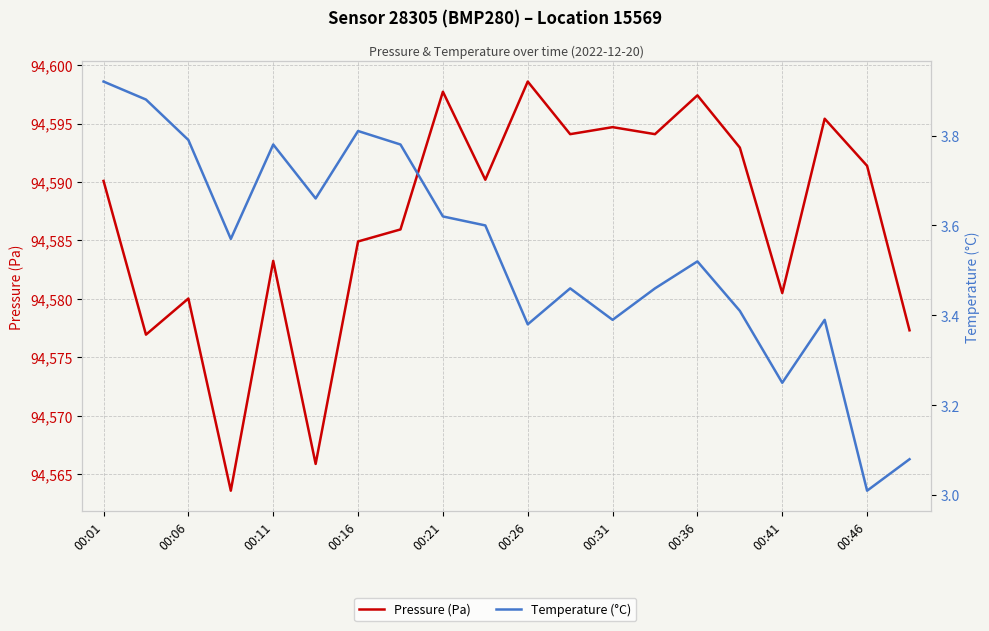

True or false: Temperature (°C) and Pressure (Pa) cross at least once.

False